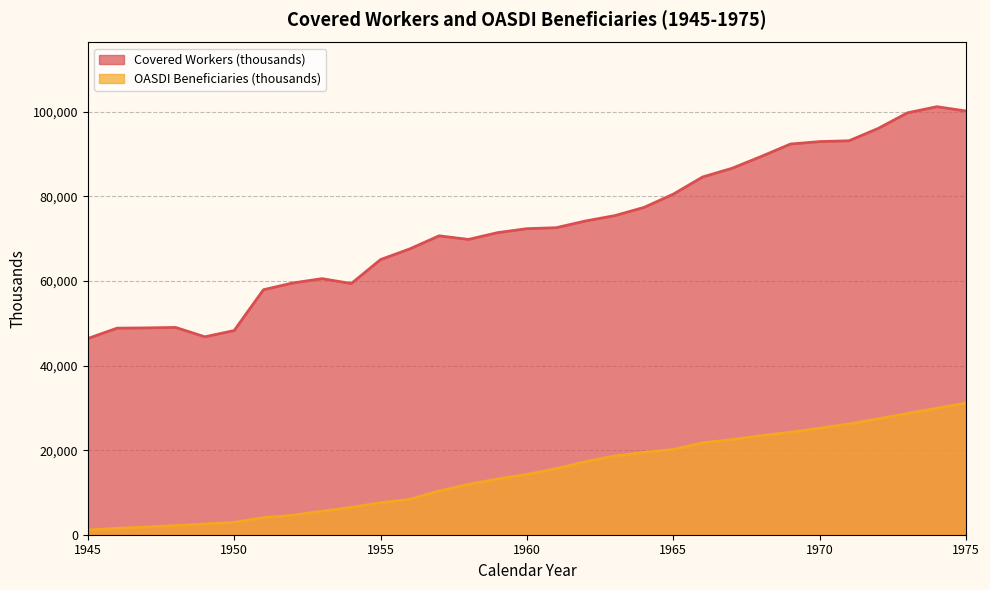

True or false: Covered Workers (thousands) has more than 2 points higher than both neighbors.

True